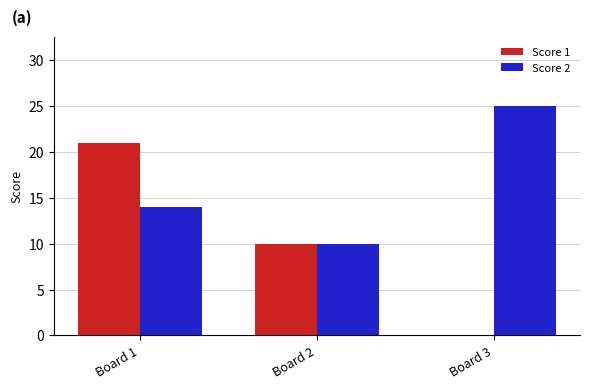

Reading left to right, what are all the values shown in this chart?

Score 1: 21	10	0
Score 2: 14	10	25